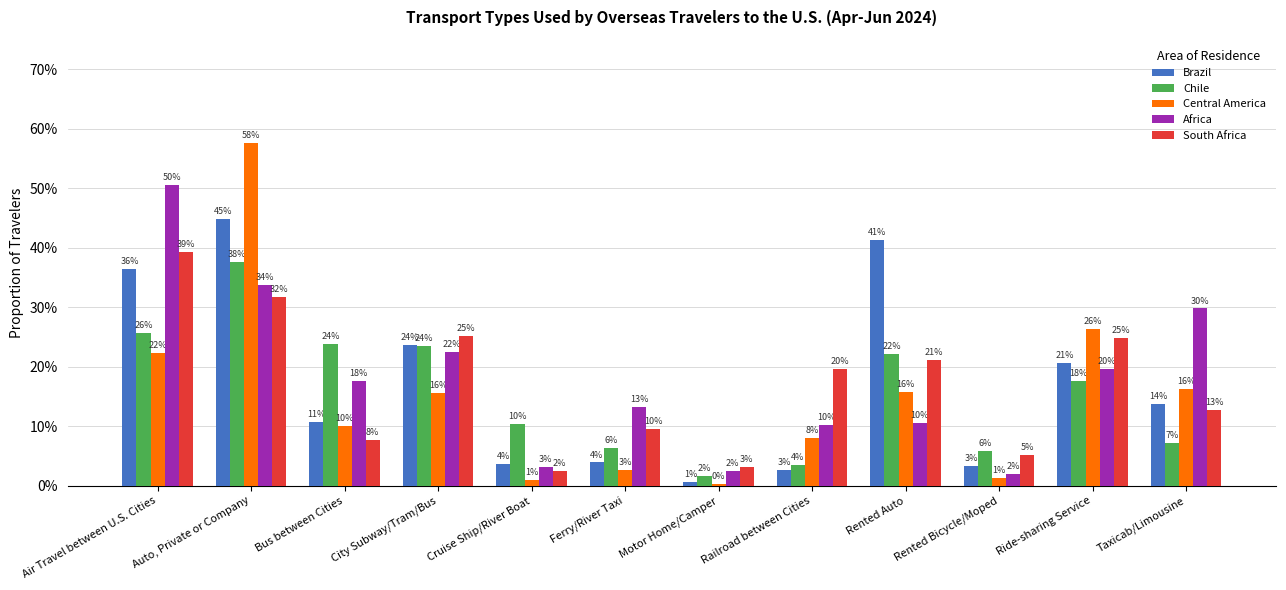

Does the chart contain stacked bars?

No